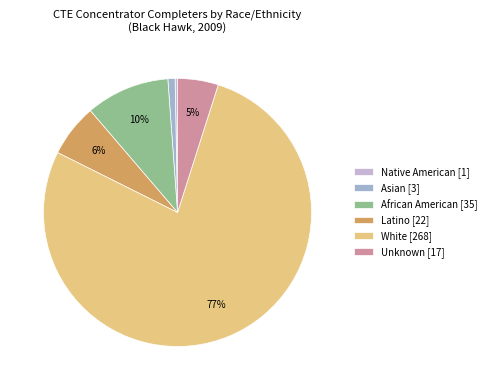

To the nearest percent, what is the average slice percentage?

17%